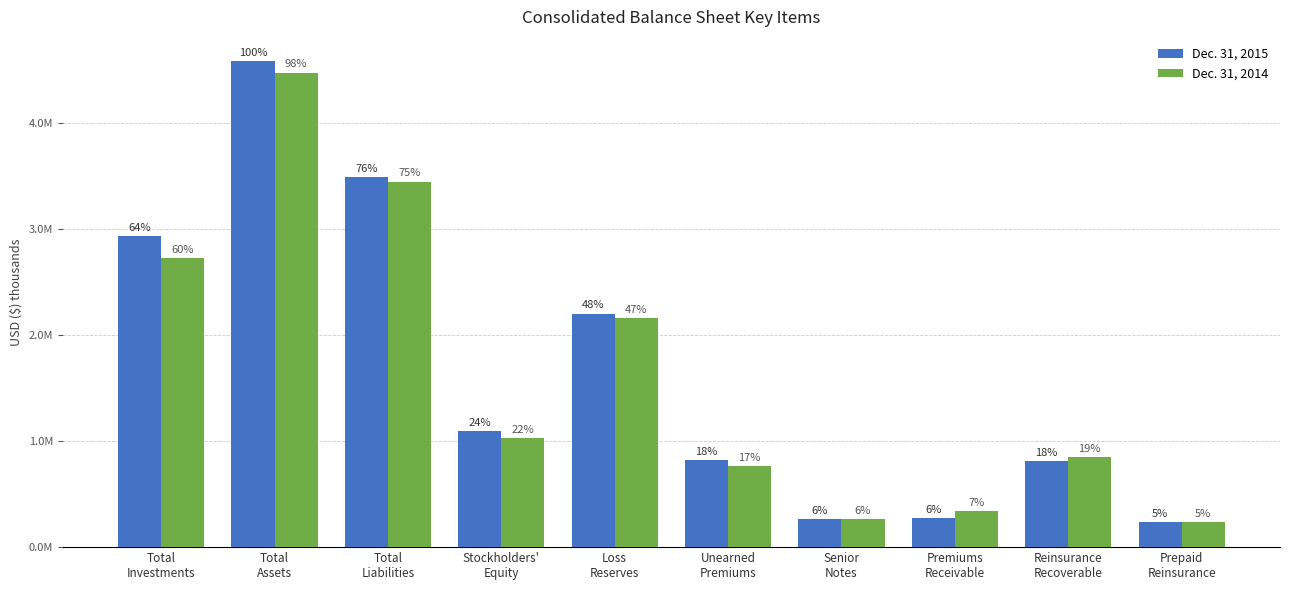

At which label does Dec. 31, 2014 first exceed 1027224?

Total
Investments